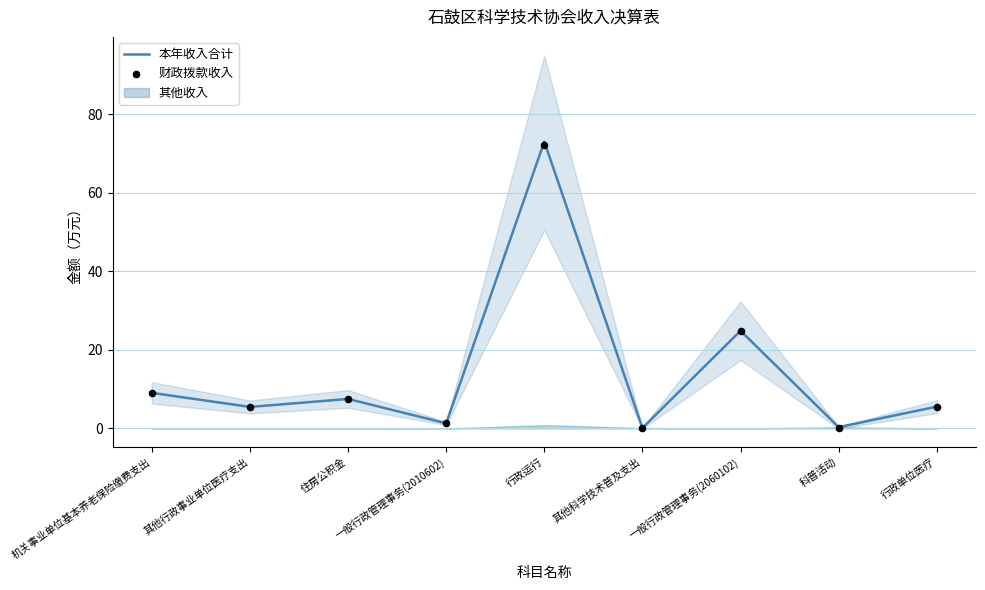

Which series contains the lowest Y value?

财政拨款收入